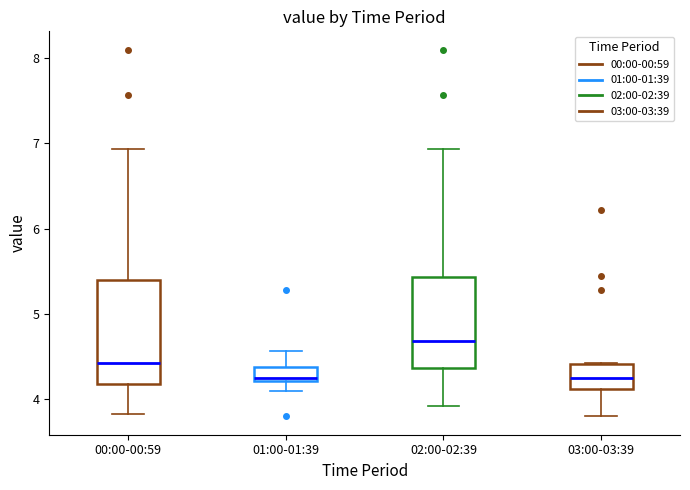

Reading left to right, read every box against the y-axis: the position of its median line, the range the box covers, and the ends of its whiskers. The values are not printed on the chart, so give them approximately, as read against the axis.

00:00-00:59: median 4.4, box 4.2 to 5.4, whiskers 3.8 to 6.9
01:00-01:39: median 4.3, box 4.2 to 4.4, whiskers 4.1 to 4.6
02:00-02:39: median 4.7, box 4.4 to 5.4, whiskers 3.9 to 6.9
03:00-03:39: median 4.3, box 4.1 to 4.4, whiskers 3.8 to 4.4